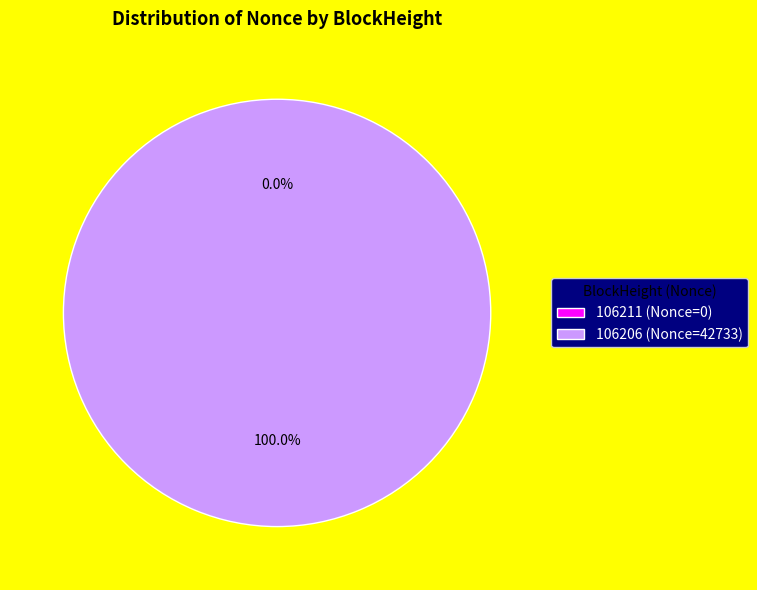

Is 106211 (Nonce=0) the majority of the pie?

No